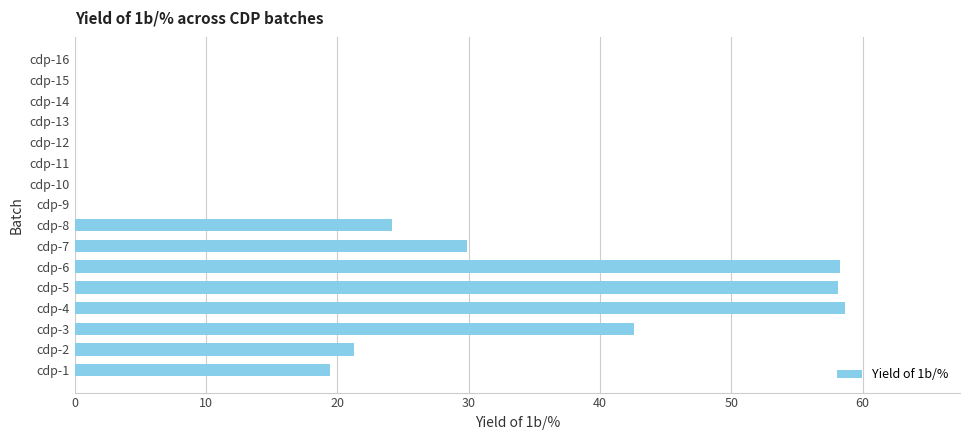

What is the ratio of the value at cdp-1 to the value at cdp-7?

0.6